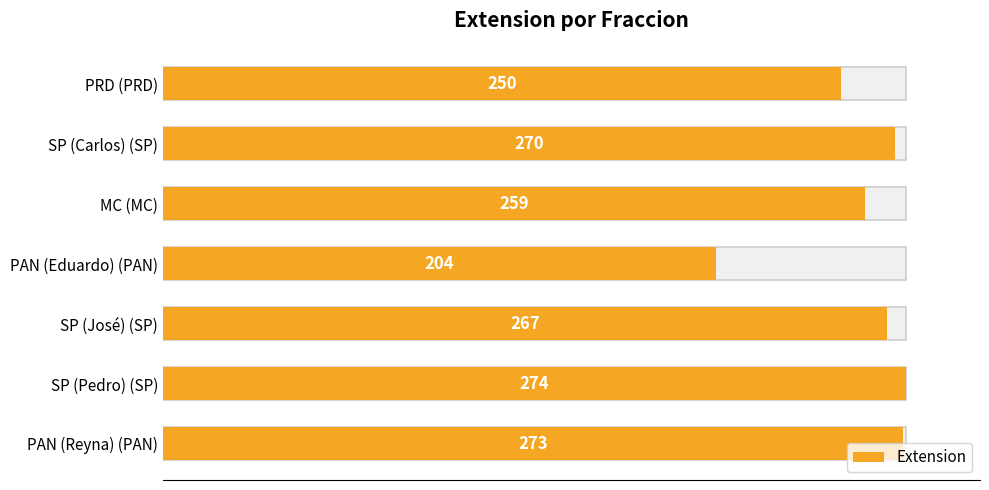

What is the value of the 4th bar from the left?

204